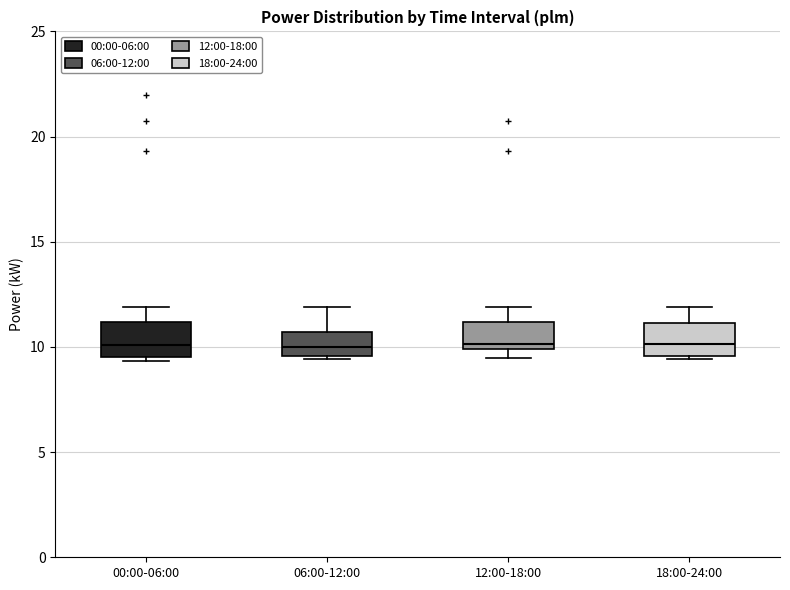

Where does the median line of the box for 00:00-06:00 sit on the y-axis? The values are not printed on the chart, so give them approximately, as read against the axis.

10.0